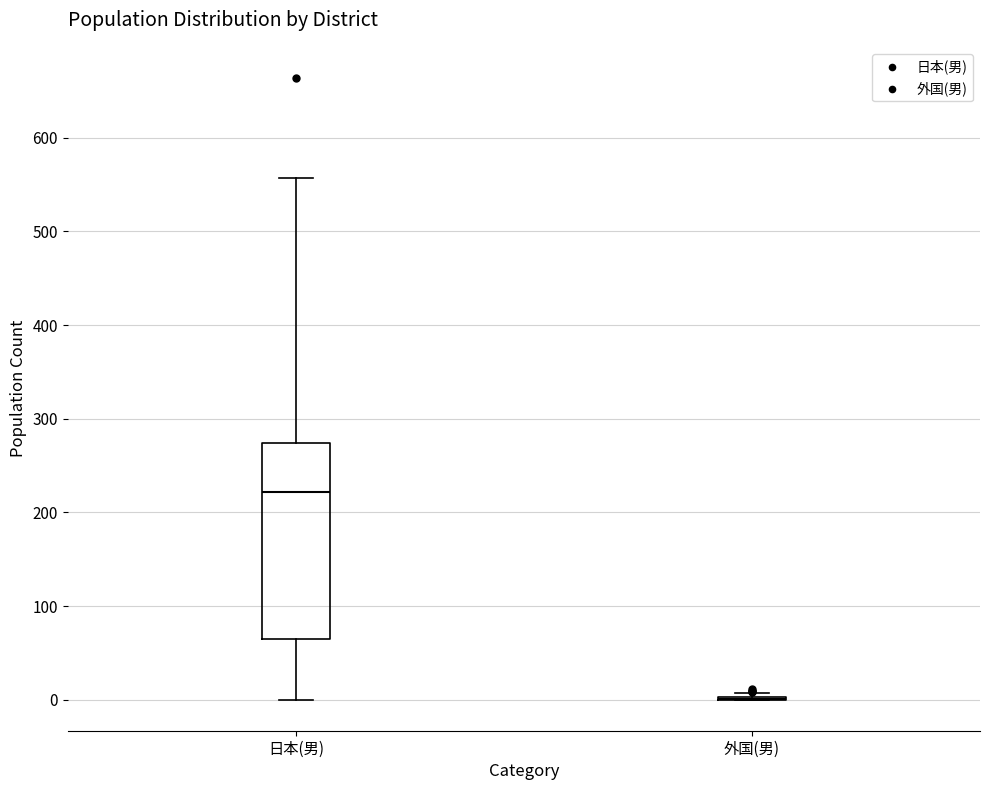

Which box is the tallest, from its lower edge to its upper edge?

日本(男)